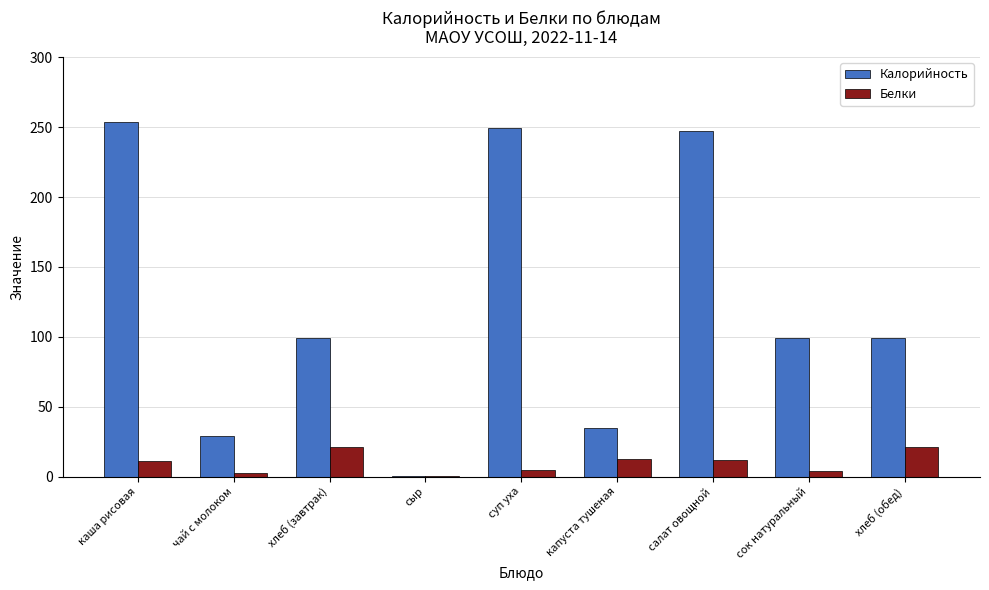

Which series changed the most between каша рисовая and капуста тушеная?

Калорийность